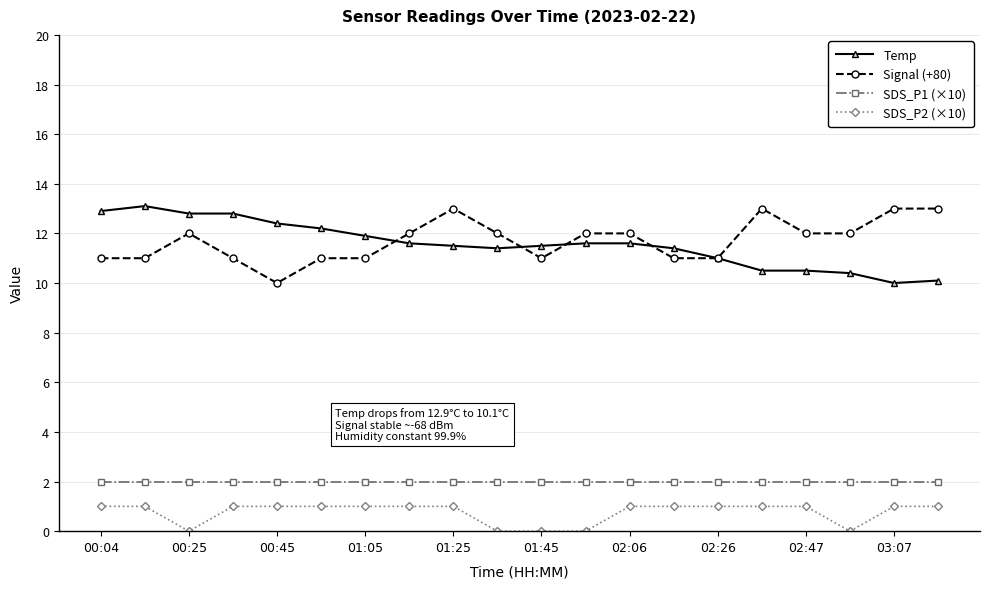

True or false: SDS_P2 (×10) and SDS_P1 (×10) intersect in this chart.

False